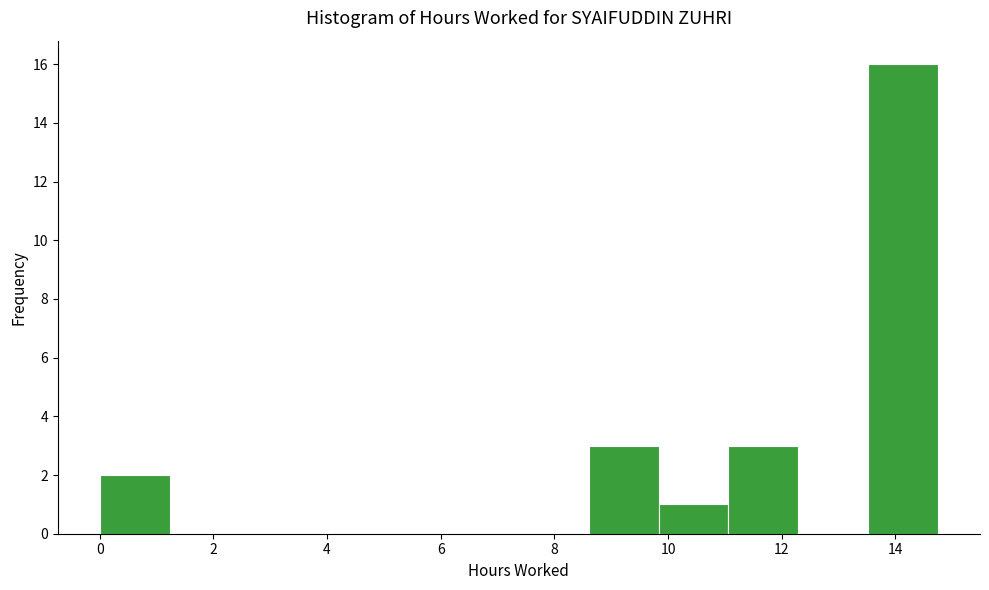

Which range on the x-axis has the tallest bar?

13.6 to 14.8